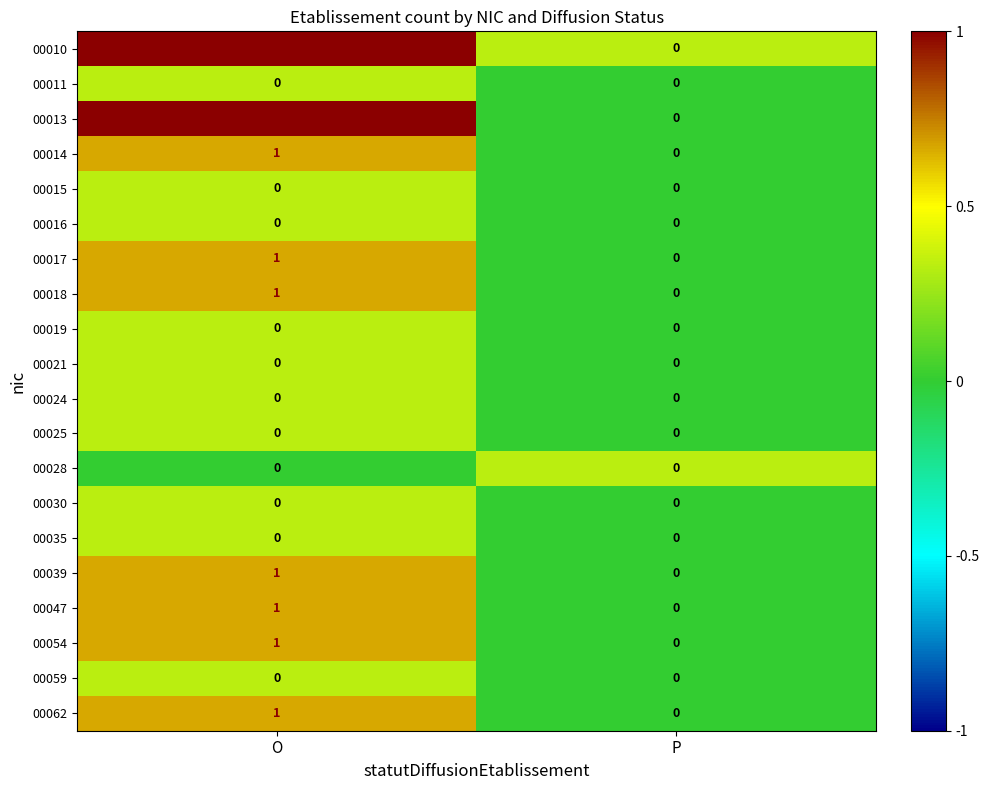

What is the greatest value displayed?

1